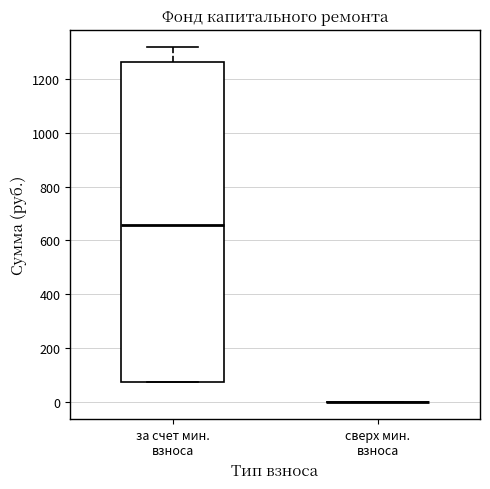

Which box is the tallest, from its lower edge to its upper edge?

за счет мин. взноса